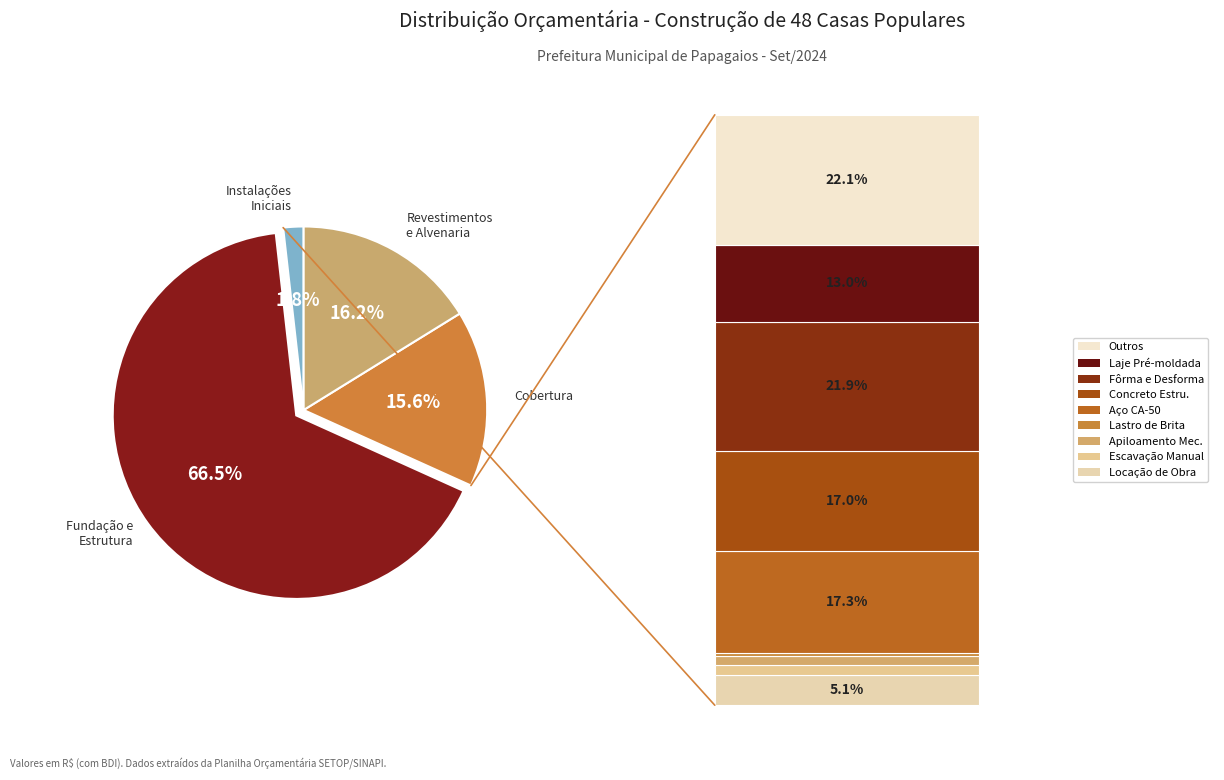

Does any single category account for the majority?

Yes